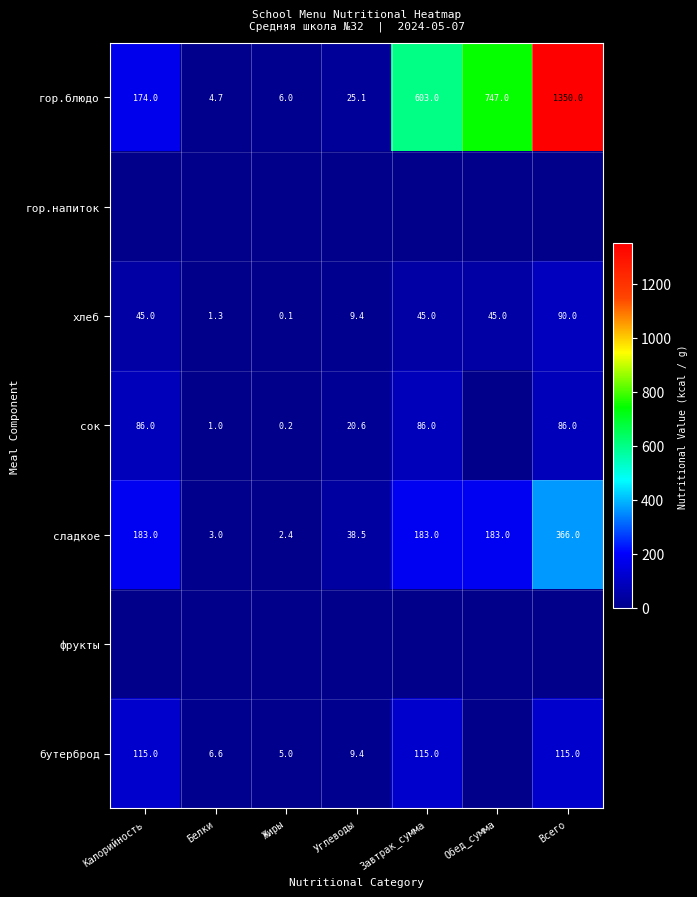

What is the approximate value of сладкое at Углеводы?

38.5